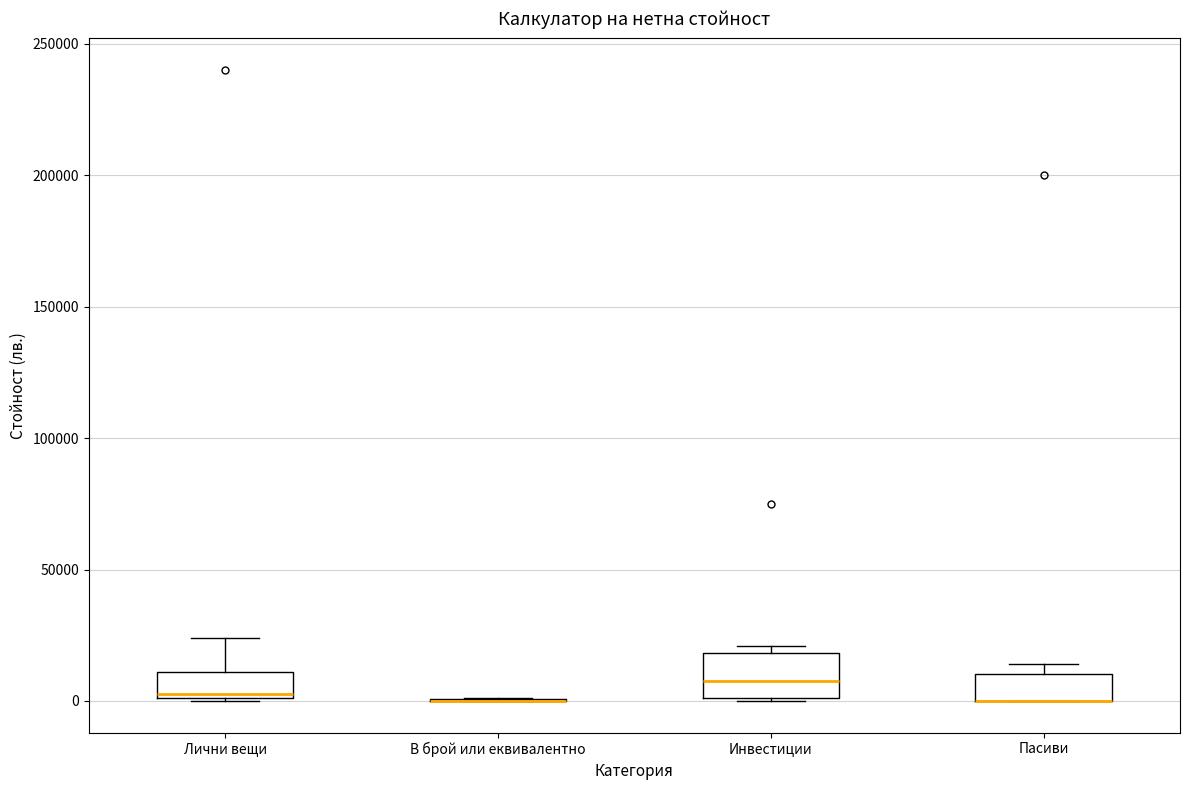

Where is the lower edge of the box for Пасиви on the y-axis? The values are not printed on the chart, so give them approximately, as read against the axis.

0